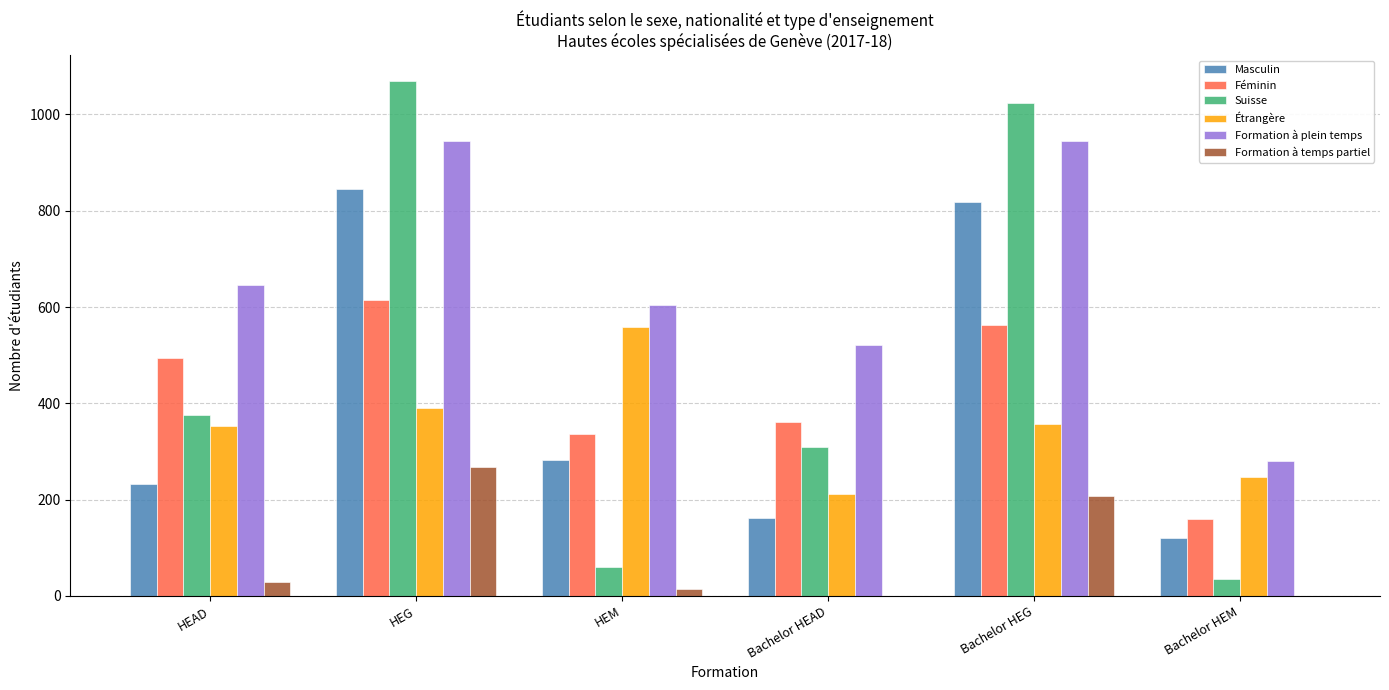

What is the sum of all Masculin values?

2460